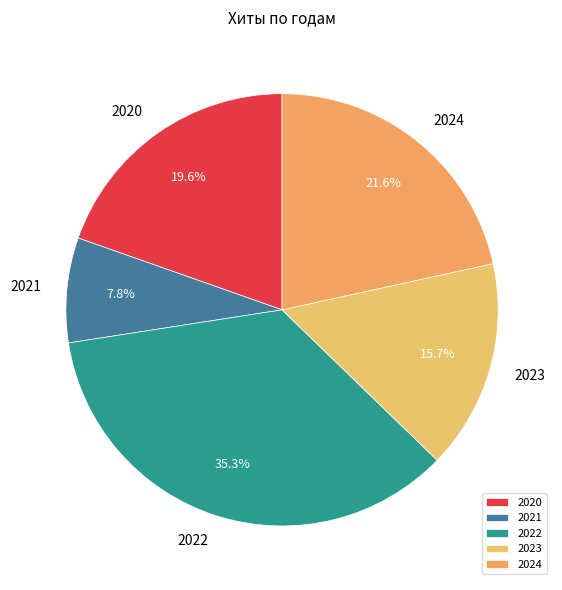

What percentage do 2023 and 2022 together represent?

51.0%